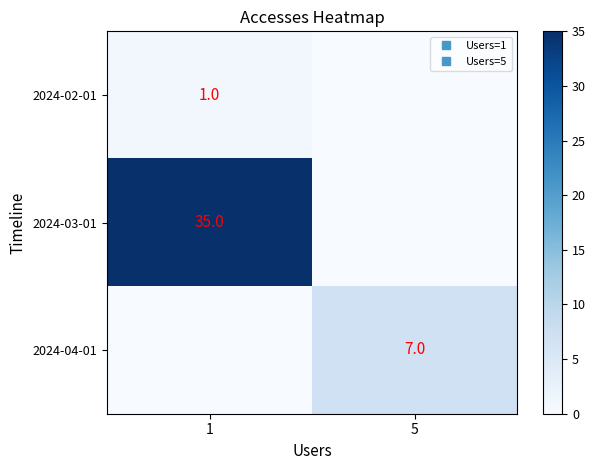

How many 2024-03-01 values are between 0 and 35?

2